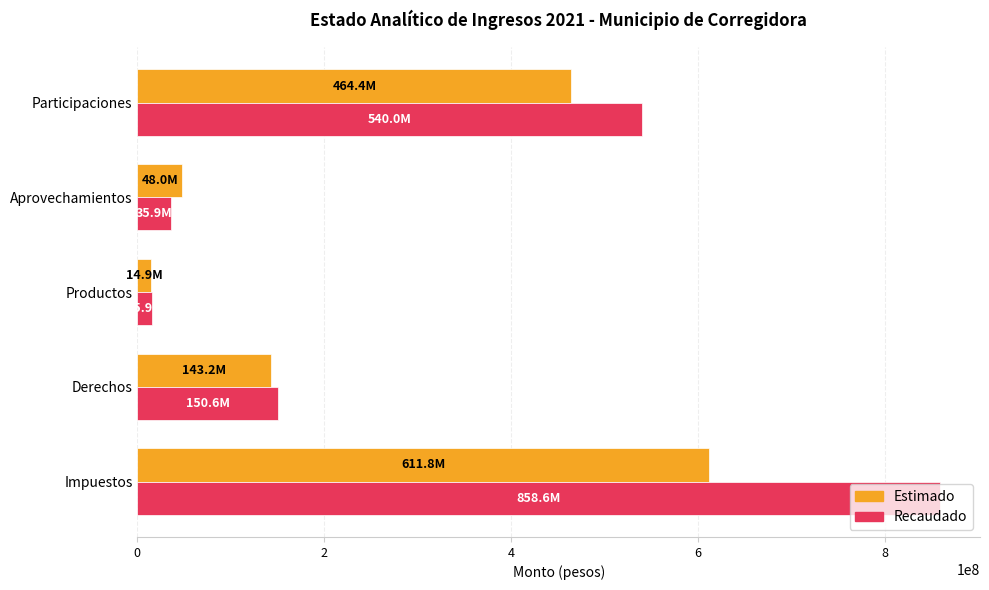

At Participaciones, list the series in order from largest to smallest.

Recaudado, Estimado